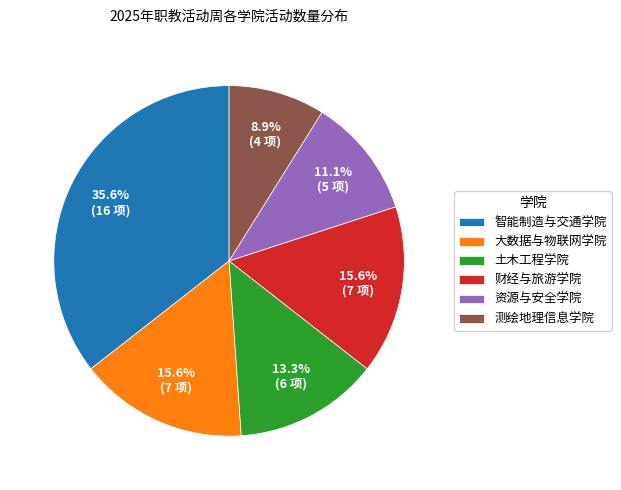

What is the largest slice in the pie chart?

智能制造与交通学院